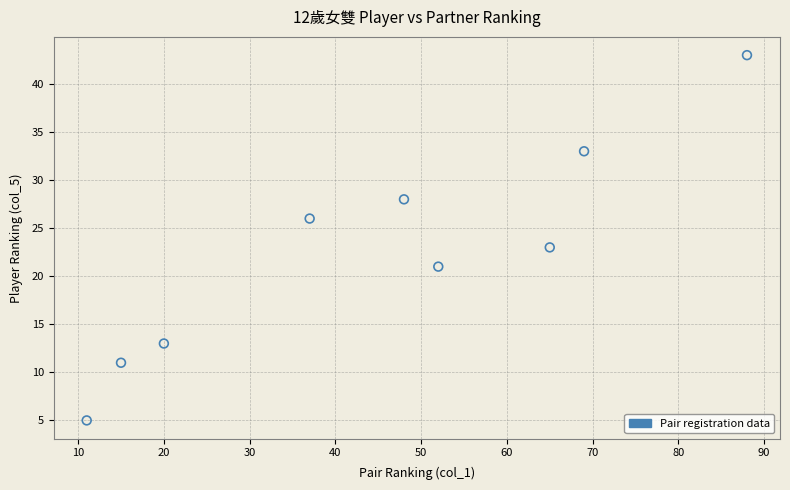

What is the range of Y values (max minus min)?

38